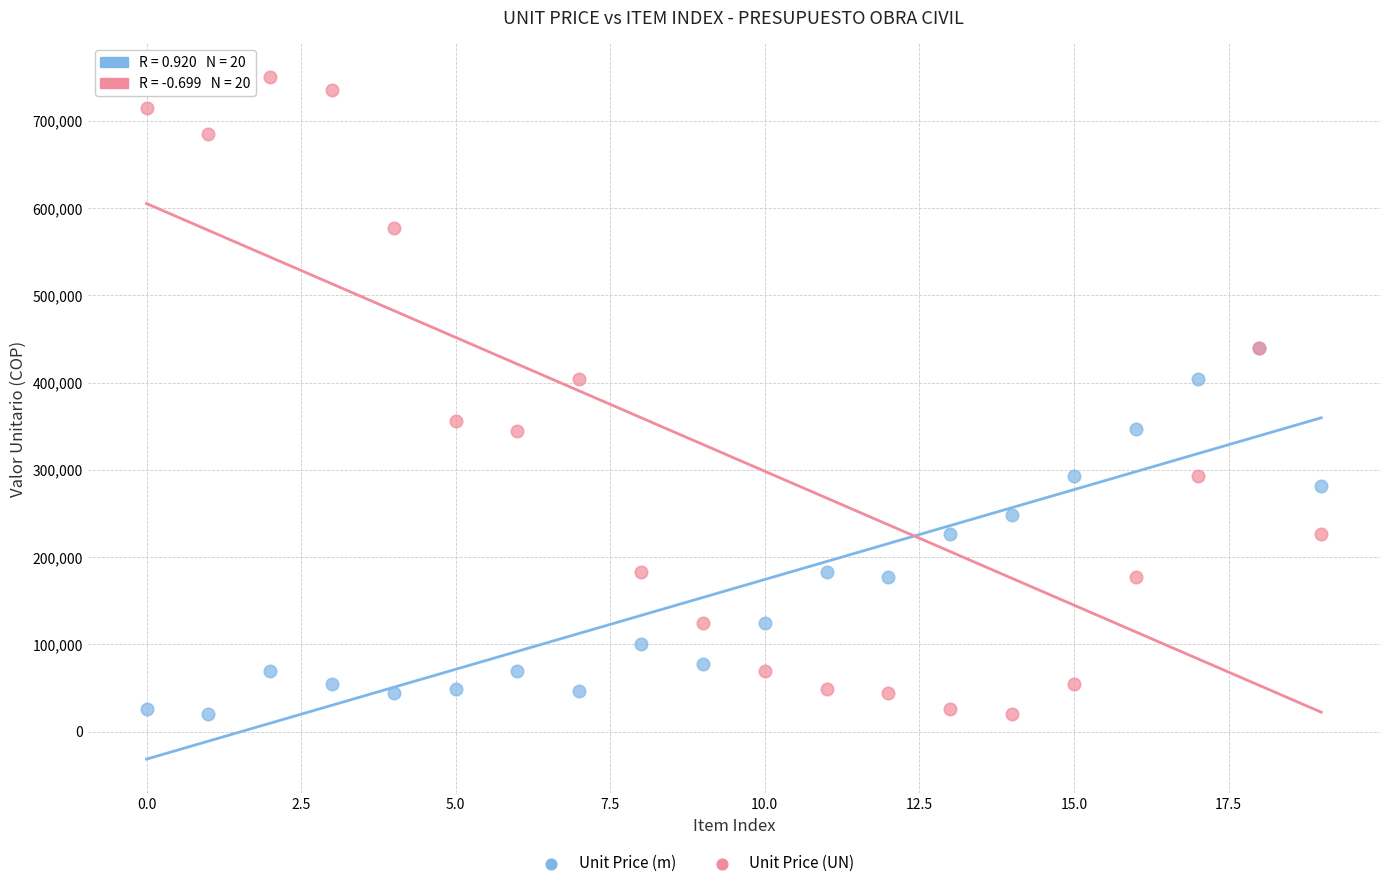

Which series contains the highest Y value?

Unit Price (UN)